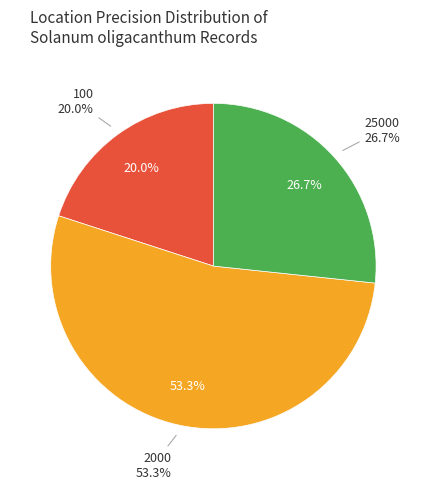

Which slice is the largest?

2000